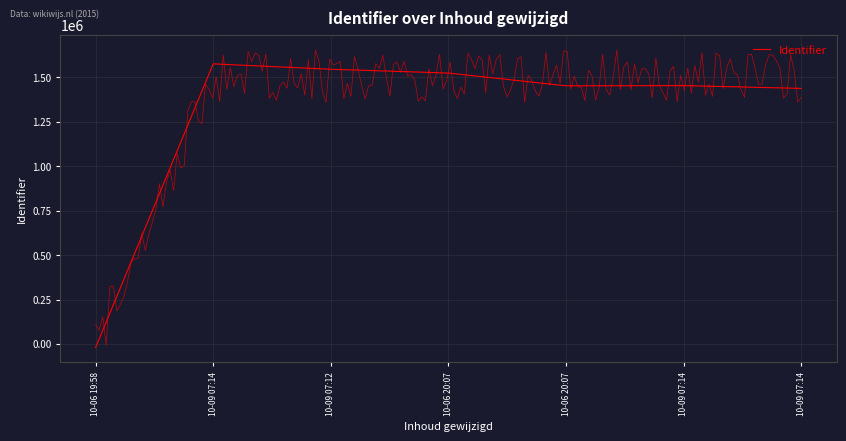

At which category does the data reach its first local peak?

10-09 07:14